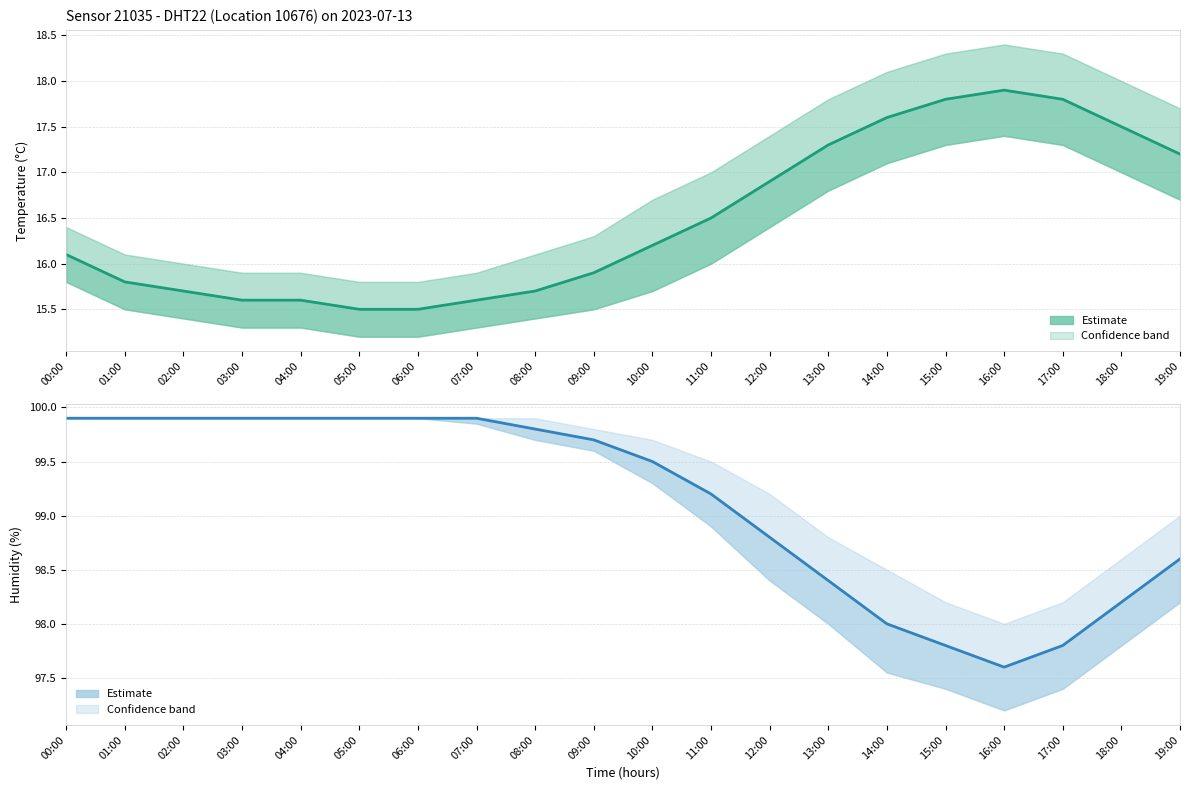

Reading left to right, list all the values displayed in this chart.

temperature: 00:00=16.1	01:00=15.8	02:00=15.7	03:00=15.6	04:00=15.6	05:00=15.5	06:00=15.5	07:00=15.6	08:00=15.7	09:00=15.9	10:00=16.2	11:00=16.5	12:00=16.9	13:00=17.3	14:00=17.6	15:00=17.8	16:00=17.9	17:00=17.8	18:00=17.5	19:00=17.2
humidity: 00:00=99.9	01:00=99.9	02:00=99.9	03:00=99.9	04:00=99.9	05:00=99.9	06:00=99.9	07:00=99.9	08:00=99.8	09:00=99.7	10:00=99.5	11:00=99.2	12:00=98.8	13:00=98.4	14:00=98.0	15:00=97.8	16:00=97.6	17:00=97.8	18:00=98.2	19:00=98.6